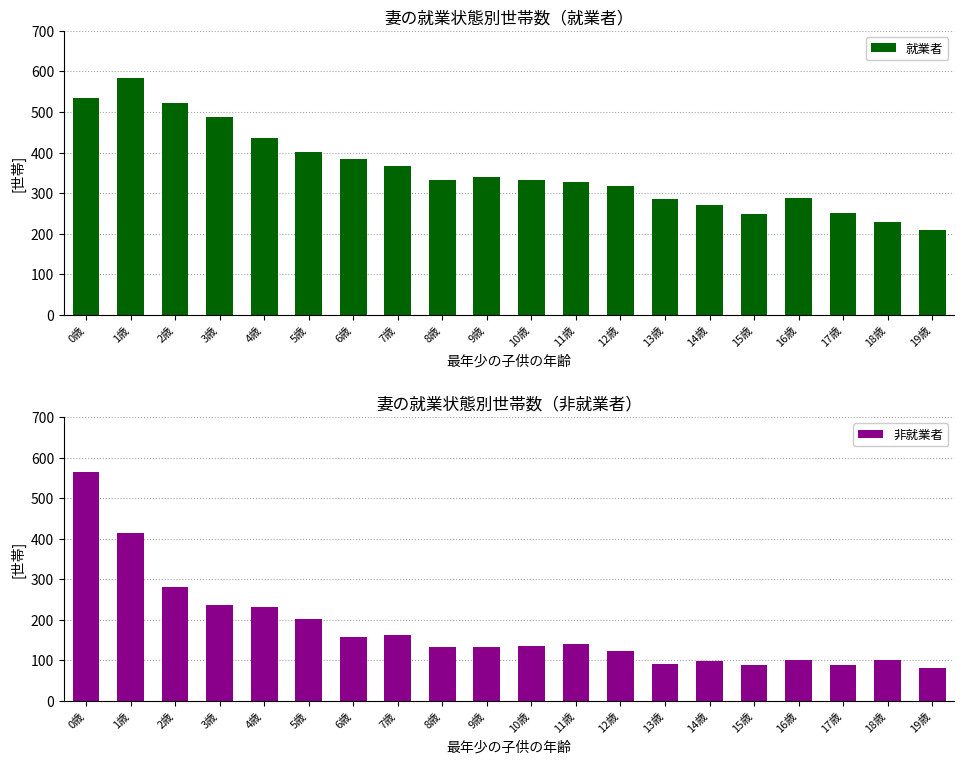

What is the value of the 非就業者 bar at the 20th from the left?

82